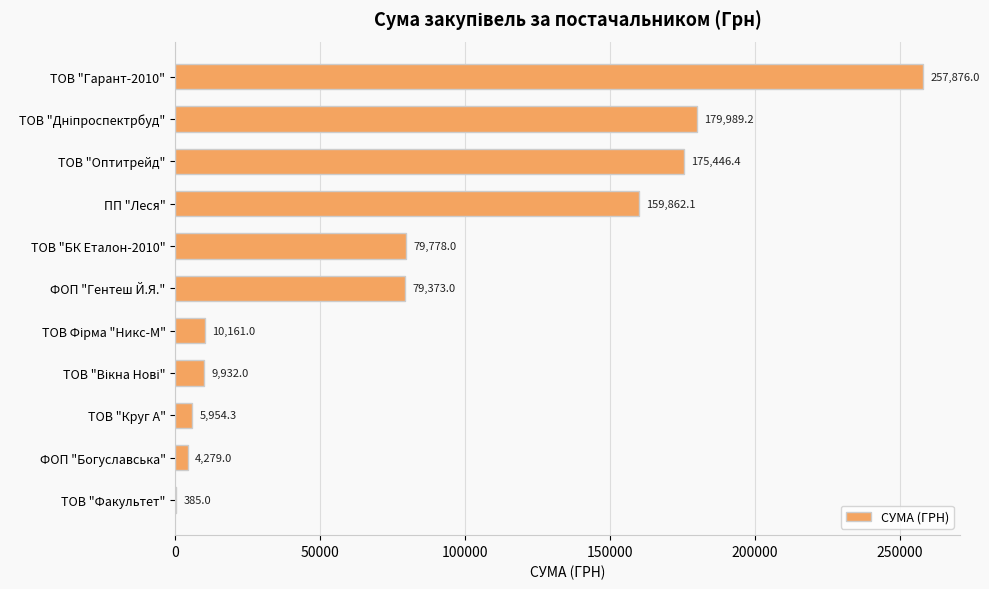

What is the greatest value displayed?

257876.0